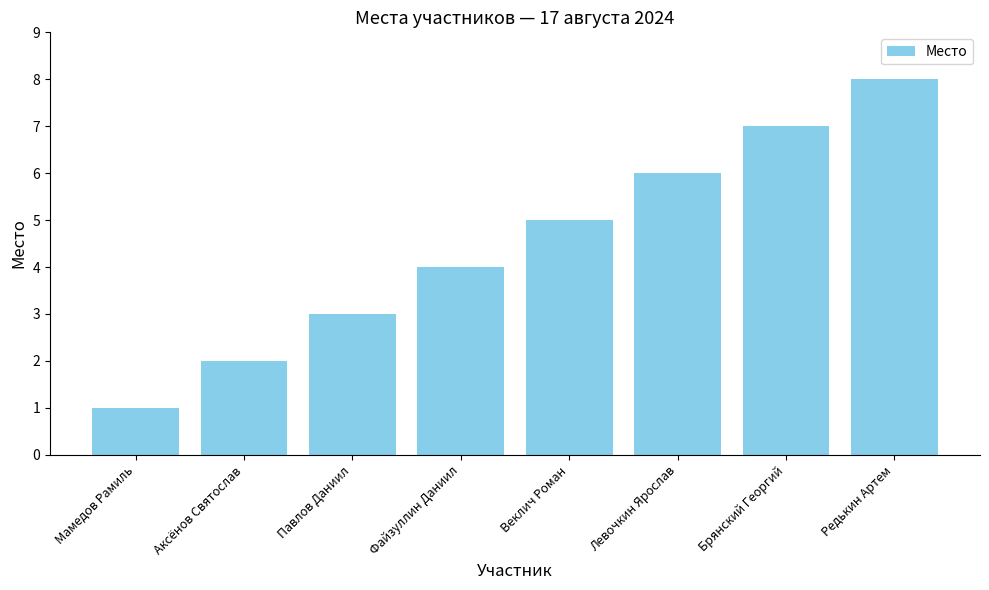

Are the bars grouped side by side (vs. stacked)?

No